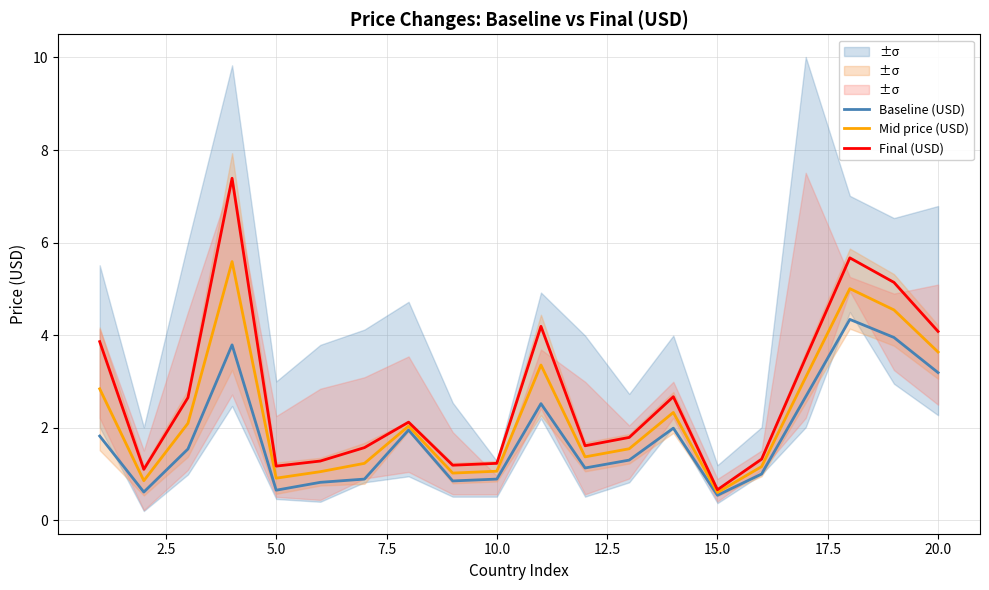

What is the maximum value for Baseline (USD)?

4.3